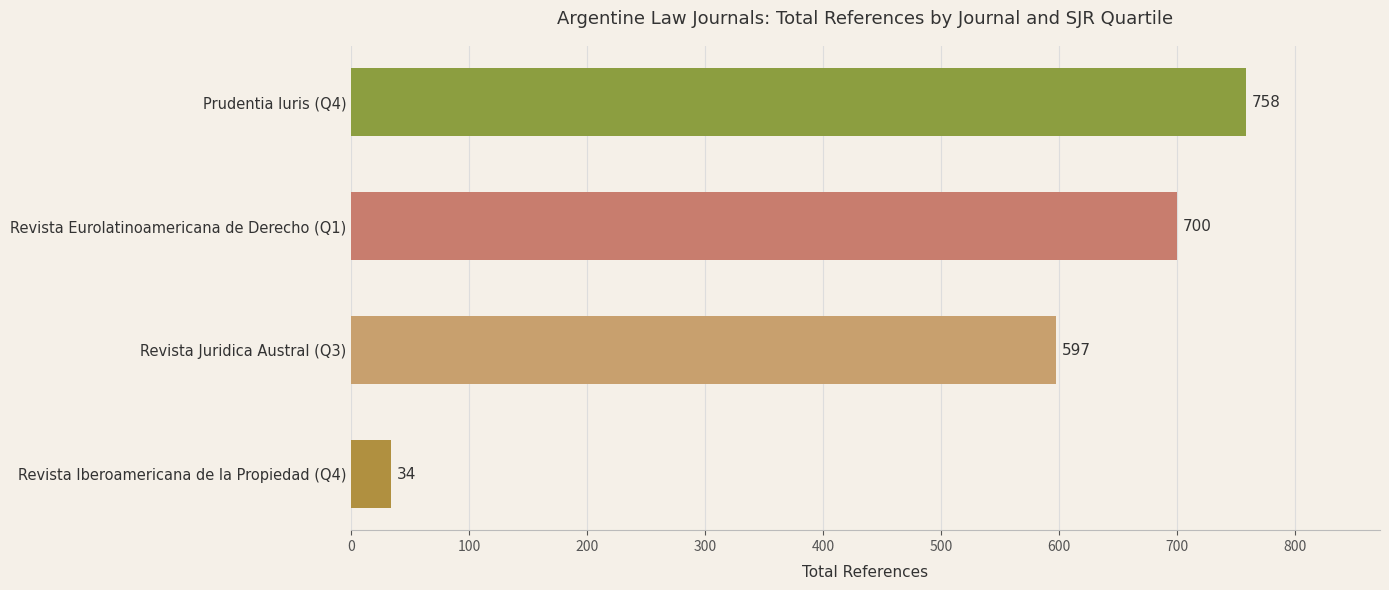

At which category does the chart reach its minimum across all series?

Revista Iberoamericana de la Propiedad (Q4)